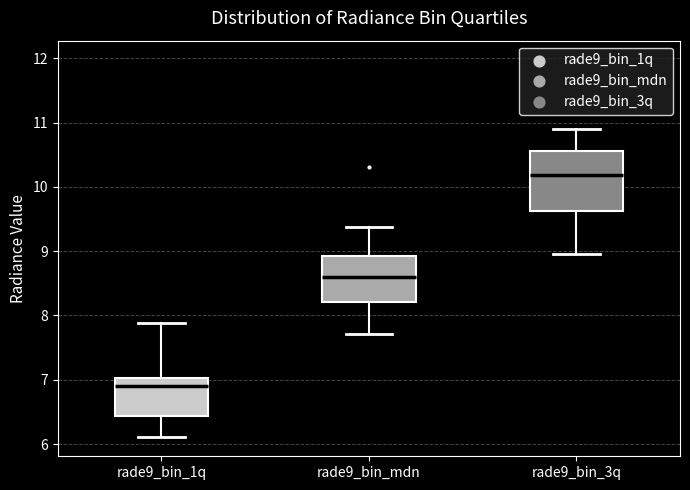

Comparing the boxes themselves (not the whiskers), which one is the tallest?

rade9_bin_3q